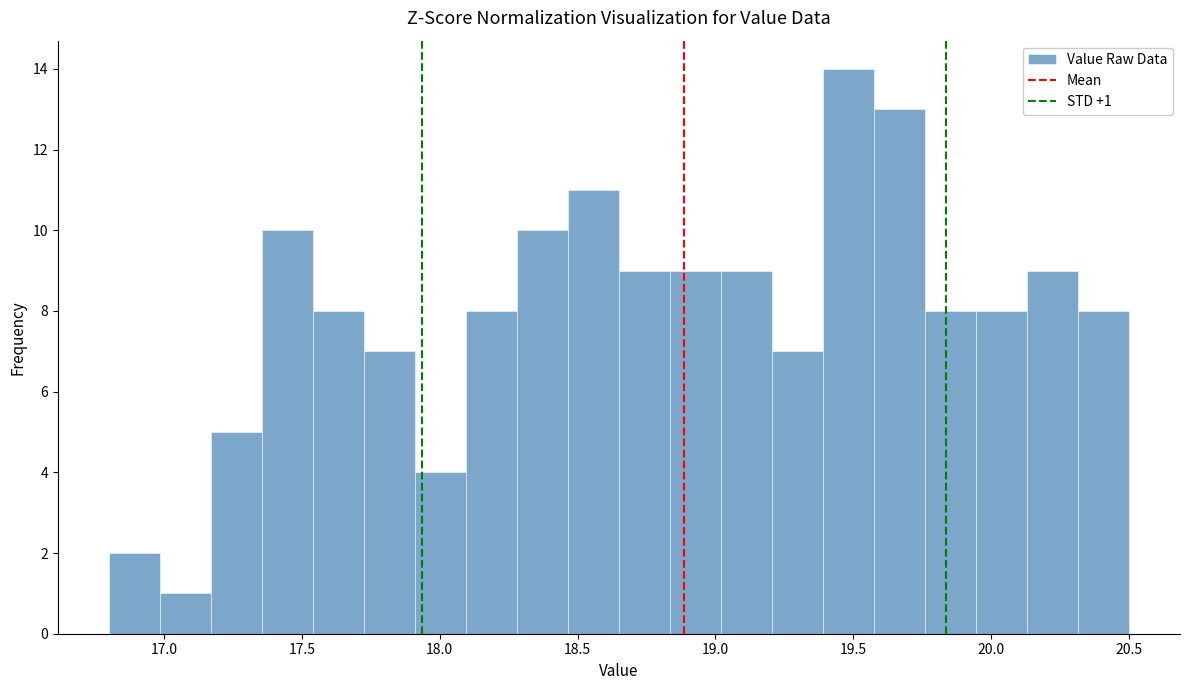

Around what value on the x-axis is the tallest bar? Give the approximate position of its centre, as read against the axis.

19.50